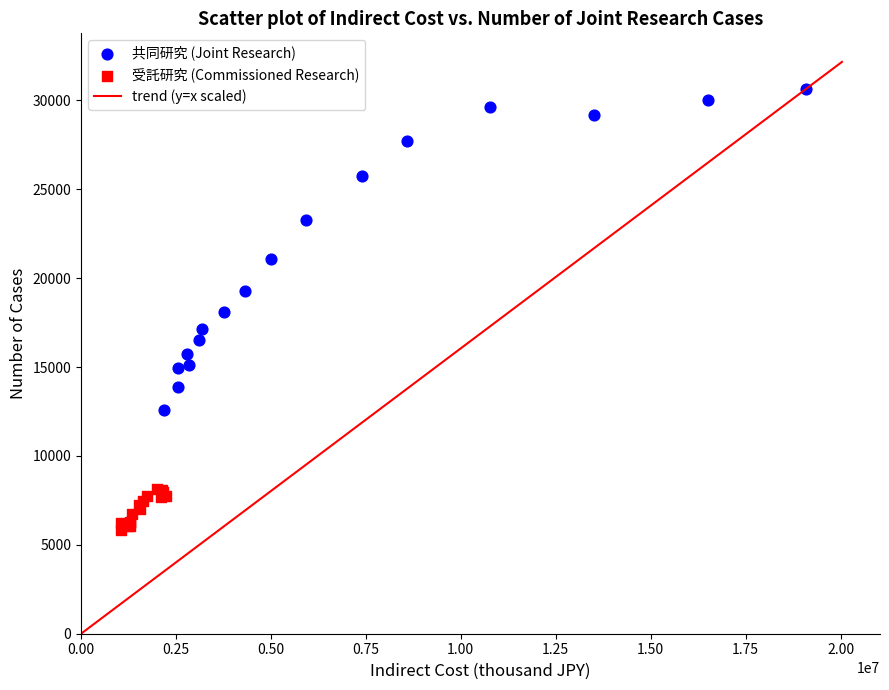

Which series has the largest Y range (max minus min)?

共同研究 (Joint Research)